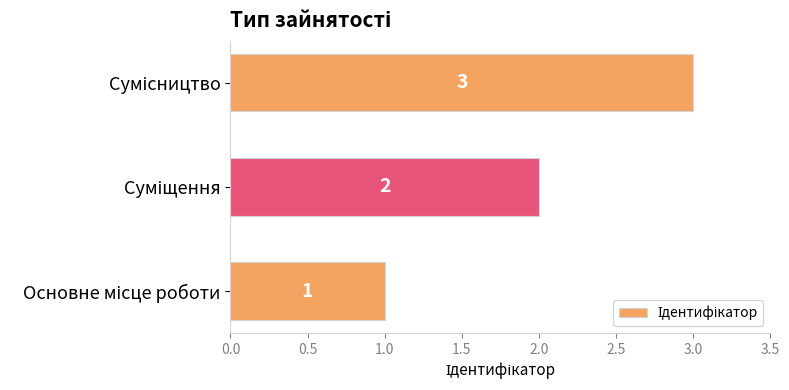

What is the greatest value displayed?

3